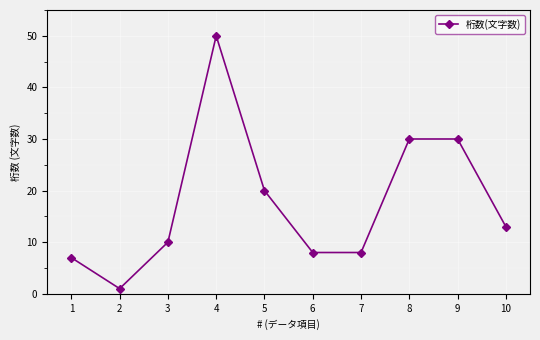

How many categories are shown in the chart?

10